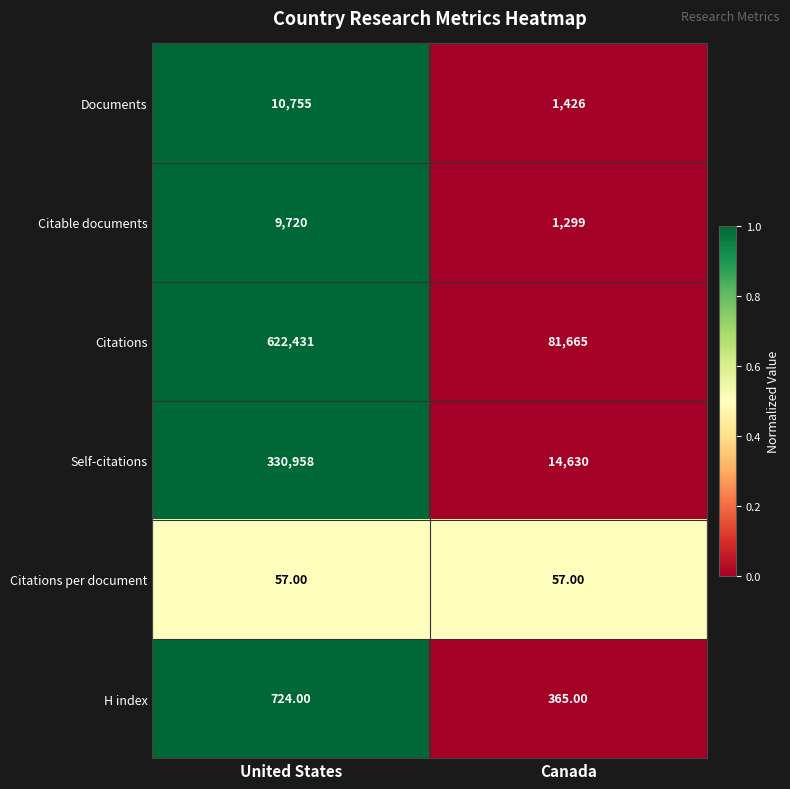

Rank the series by their maximum value, from lowest to highest.

Citations per document, H index, Citable documents, Documents, Self-citations, Citations